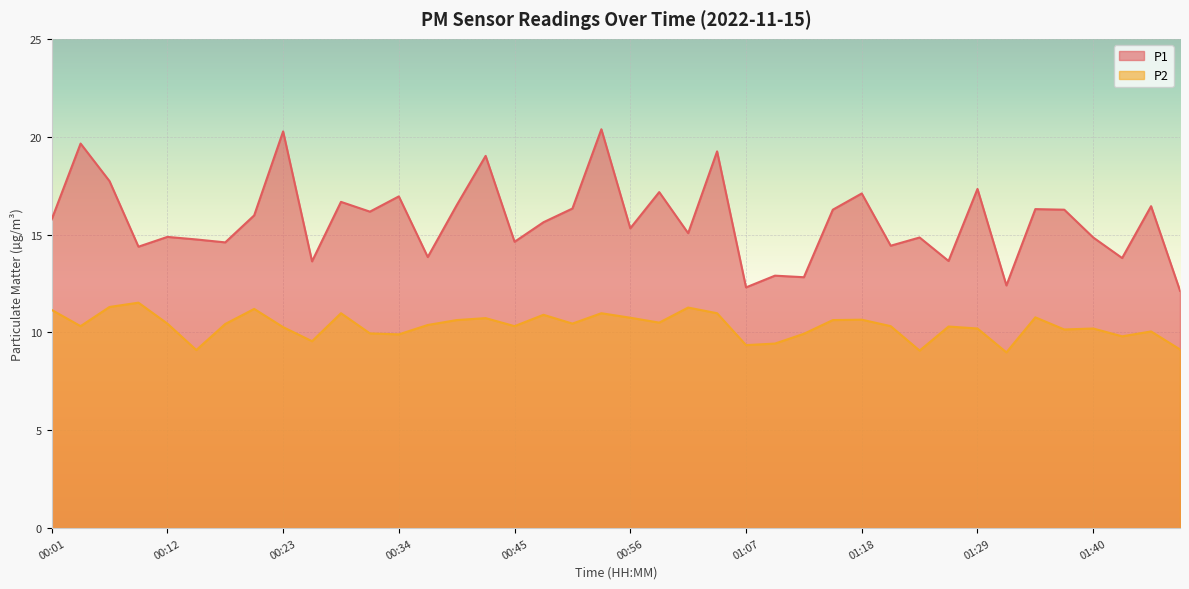

True or false: P1 and P2 cross at least once.

False